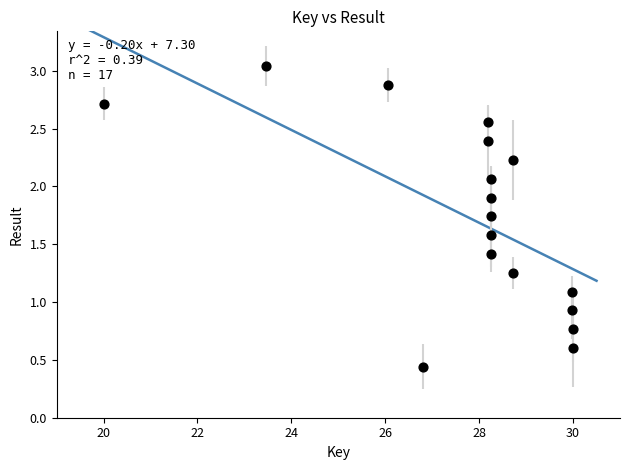

What is the range of X values (max minus min)?

10.0